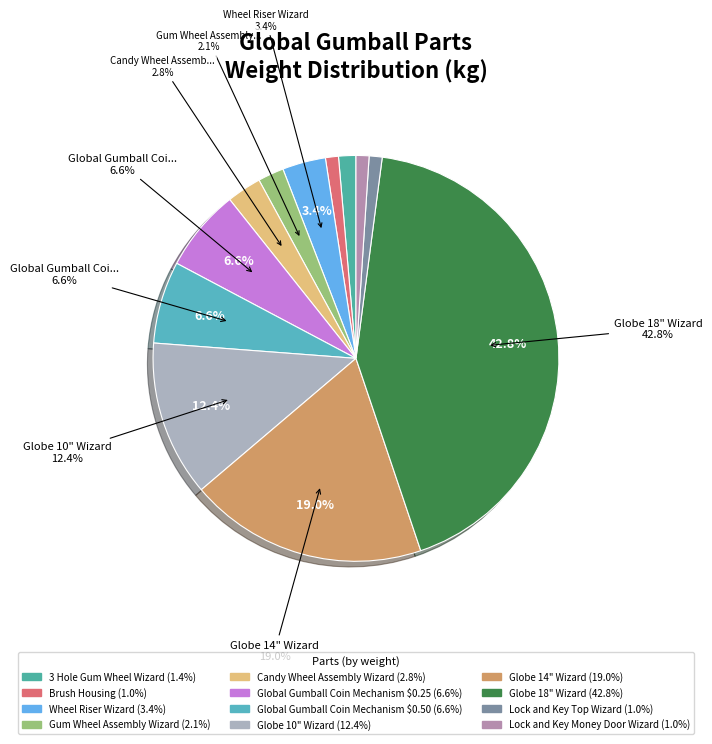

How many segments does this pie chart have?

12